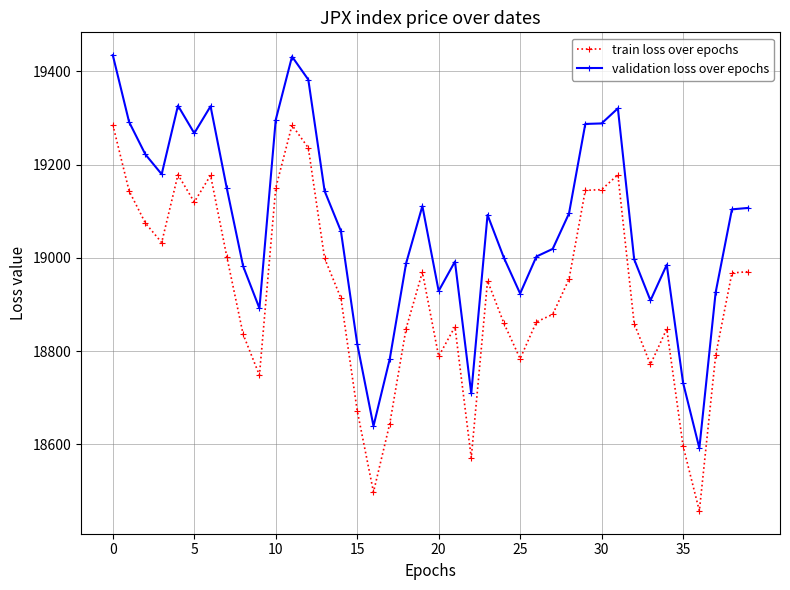

What is the average value of the train loss over epochs series?

18926.2